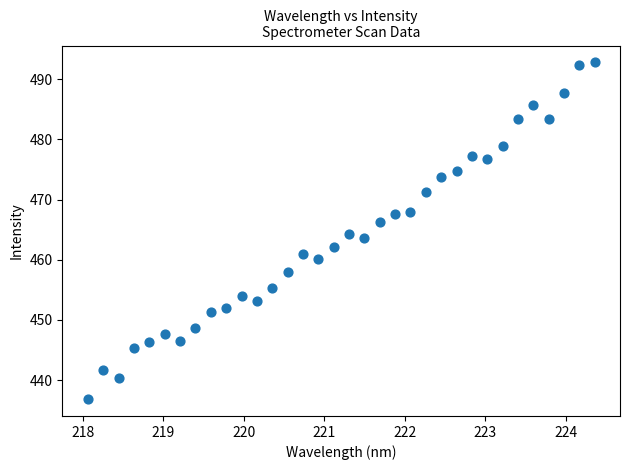

What is the range of Y values (max minus min)?

55.9